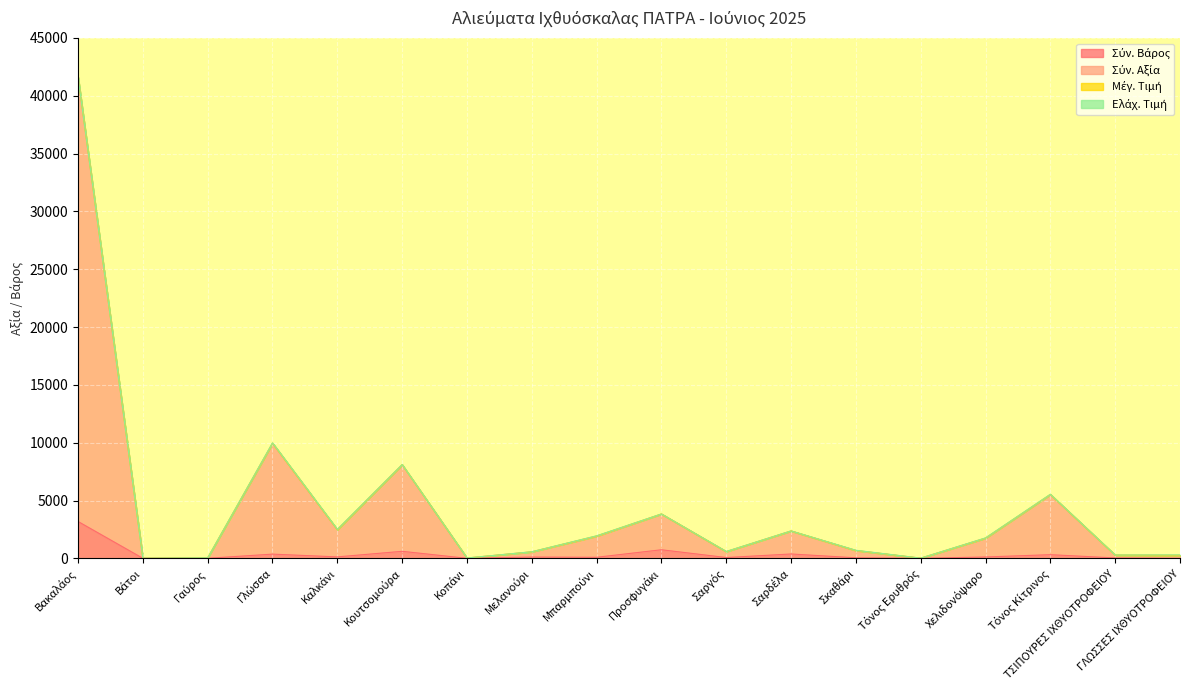

Where is Σύν. Αξία nearest to the value 20814?

Γλώσσα